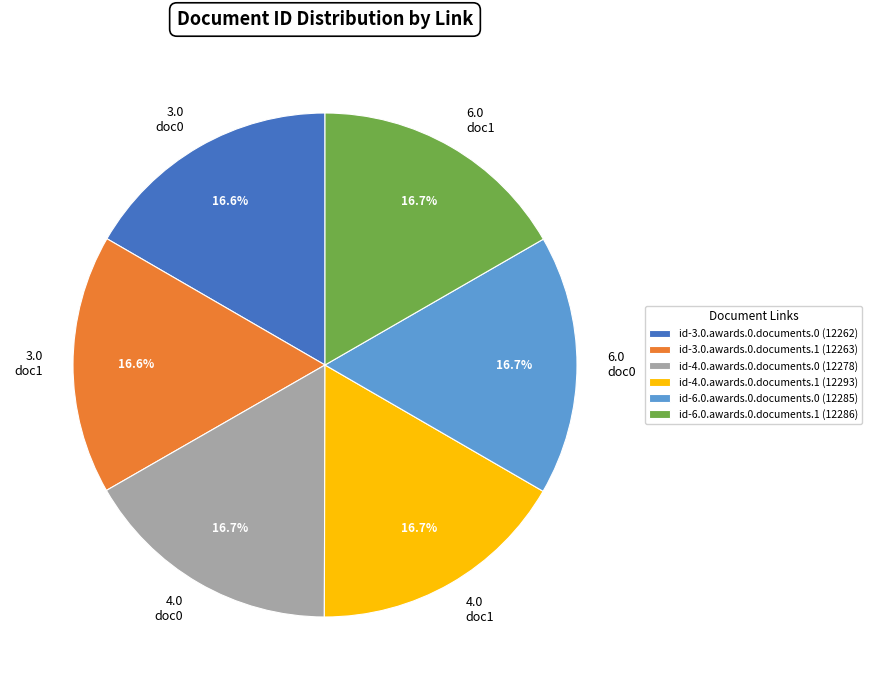

Count the number of slices in the pie.

6